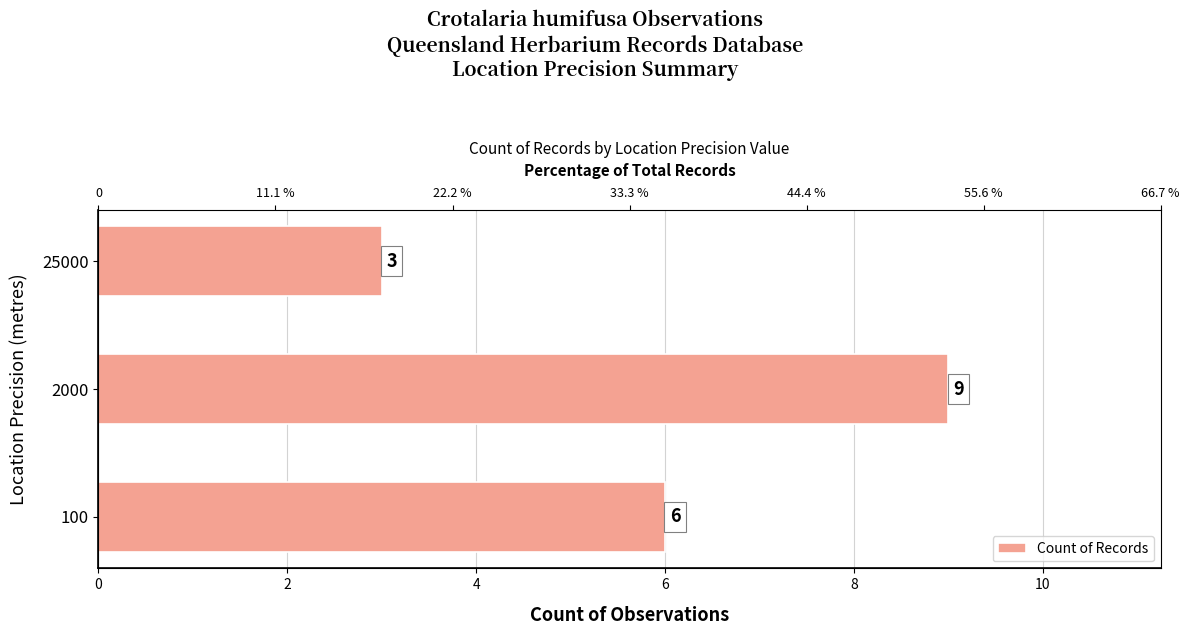

Reading left to right, transcribe all the data shown in this chart.

6	9	3